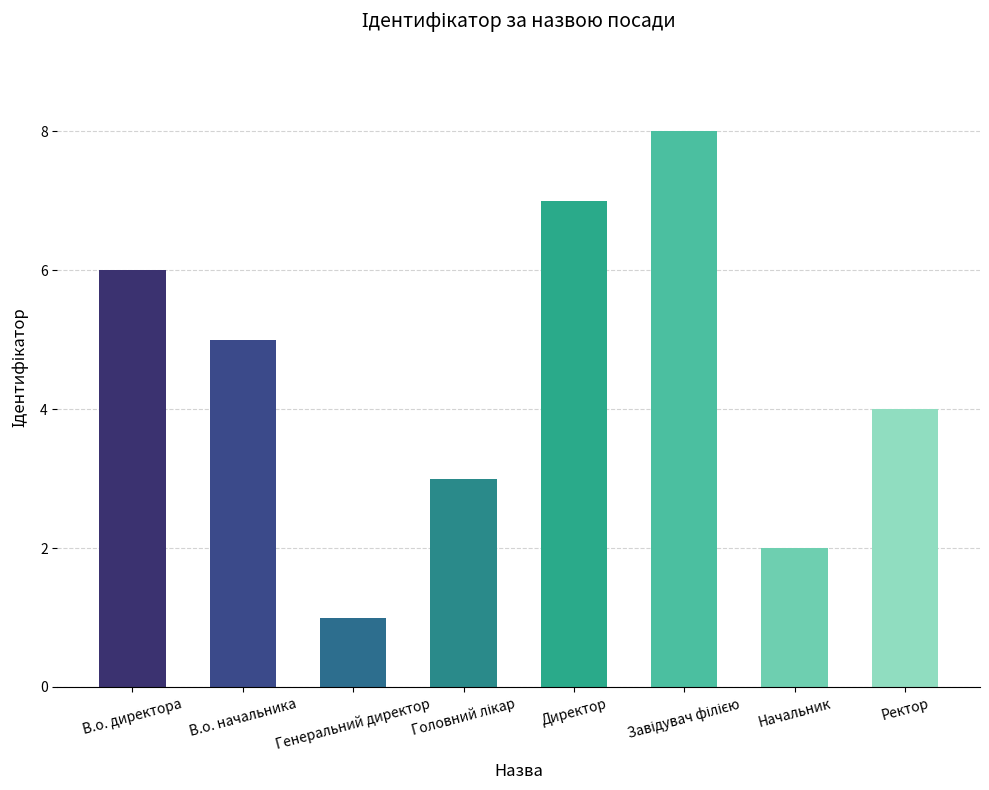

Which category has the lowest value across all series?

Генеральний директор